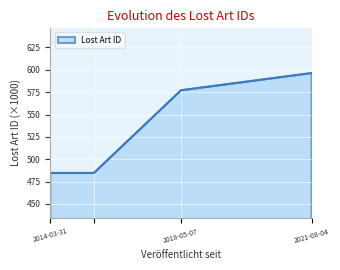

True or false: there are more than 2 points higher than both neighbors.

False